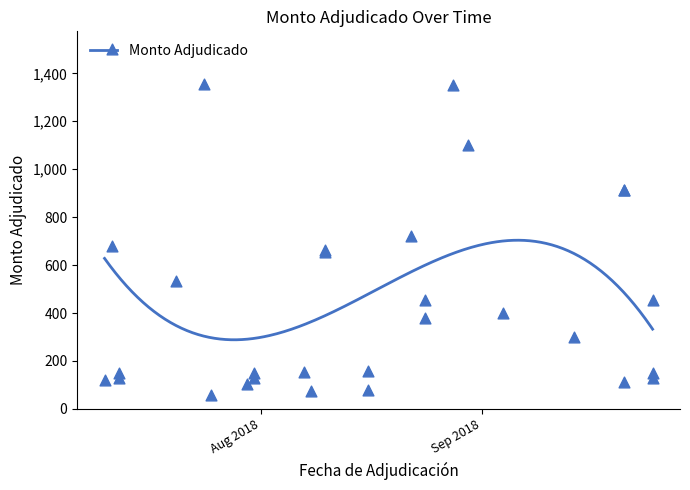

What is the lowest value of the Monto Adjudicado series?

288.5